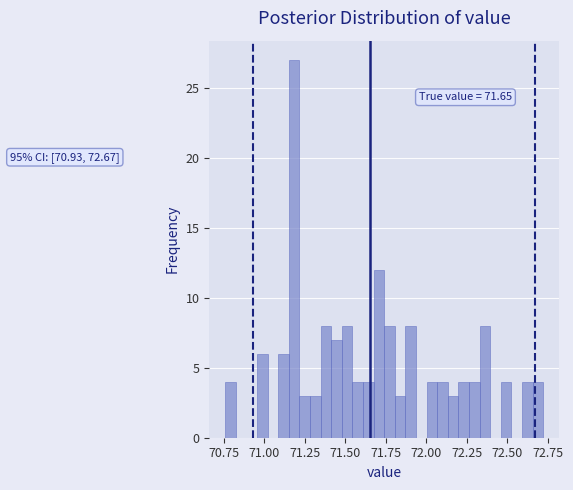

Read against the x-axis, roughly where is the centre of the tallest bar?

71.20